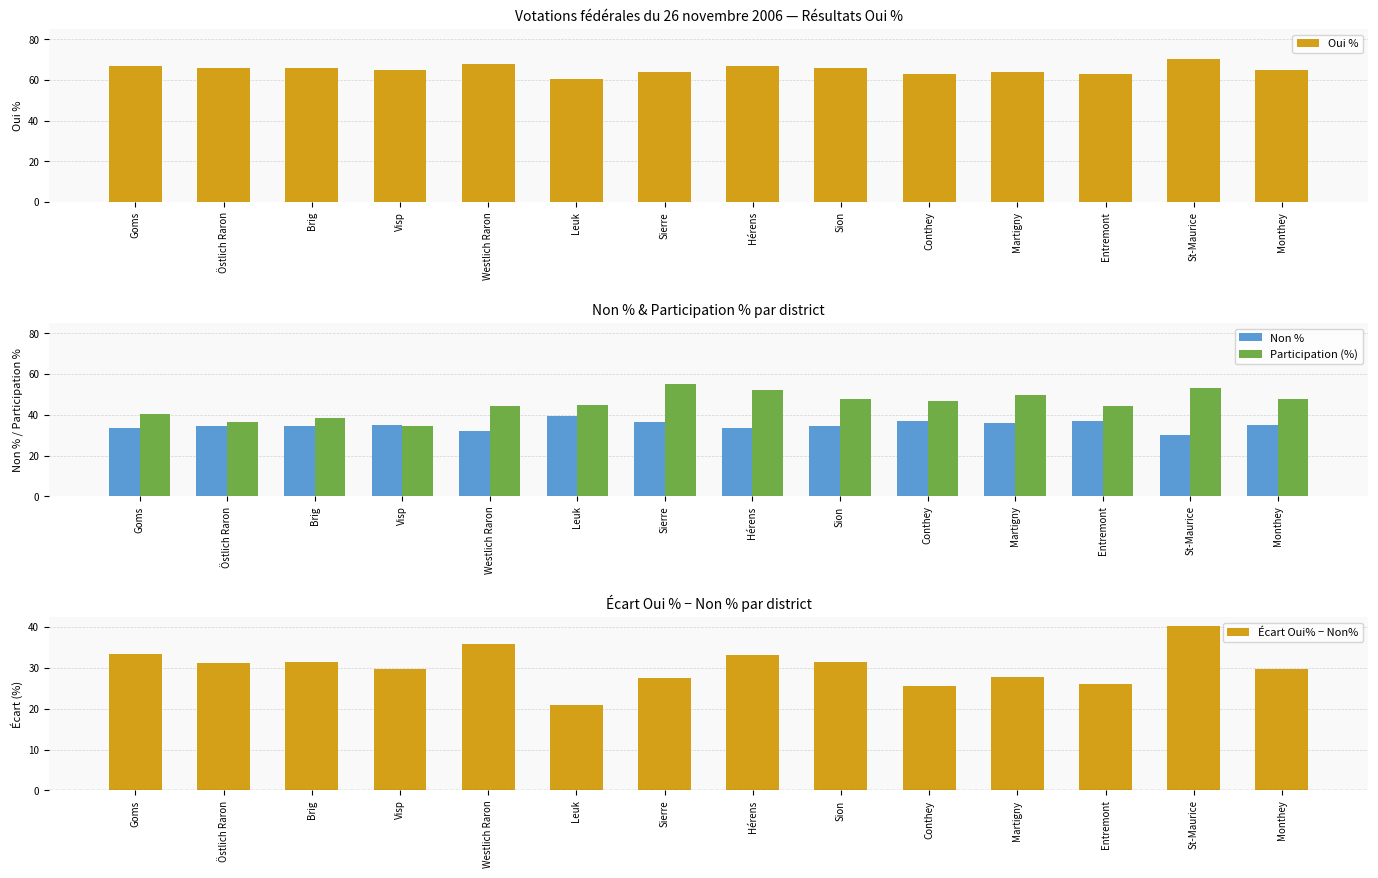

What is the approximate value of Écart Oui% − Non% at Sierre?

27.4